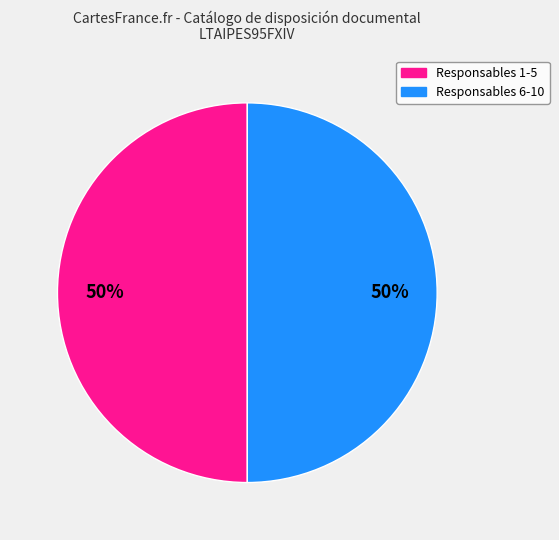

Is the sum of Responsables 1-5 and Responsables 6-10 greater than half?

Yes